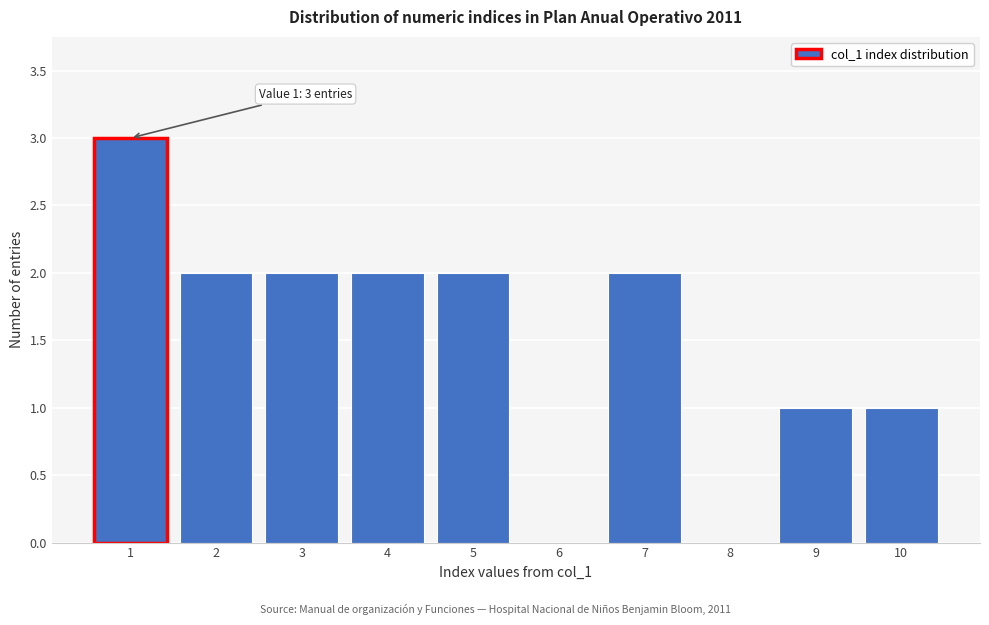

Which range on the x-axis has the tallest bar?

0.5 to 1.5